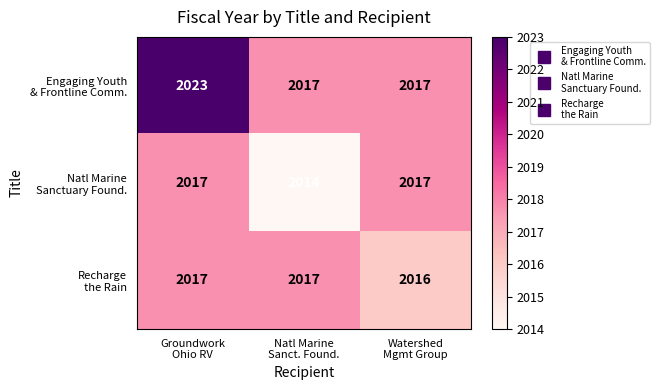

What is the greatest value displayed?

2023